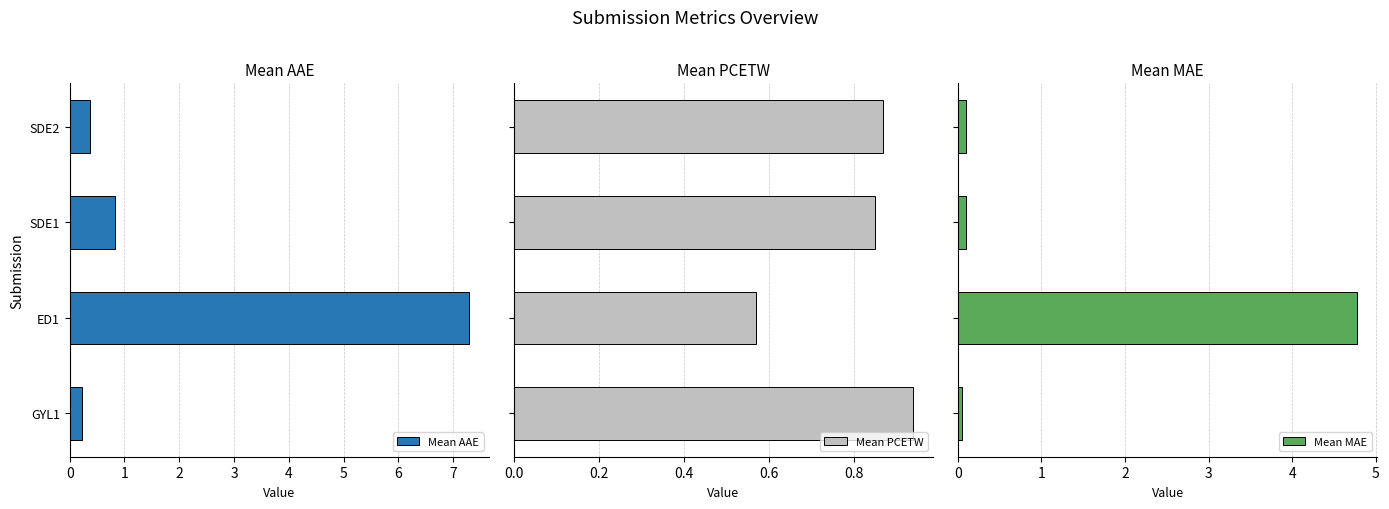

The Mean MAE series shows 0.1 at 2. True or false?

True